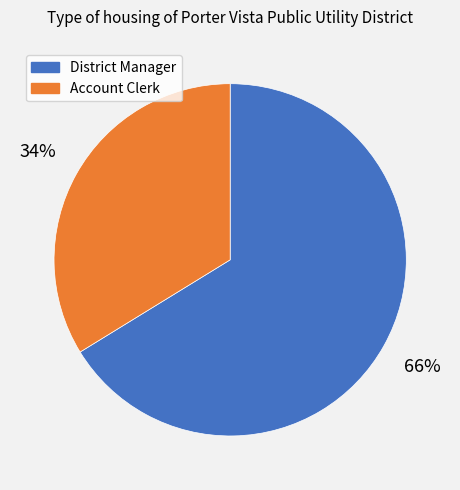

Combined, do District Manager and Account Clerk account for over 50%?

Yes